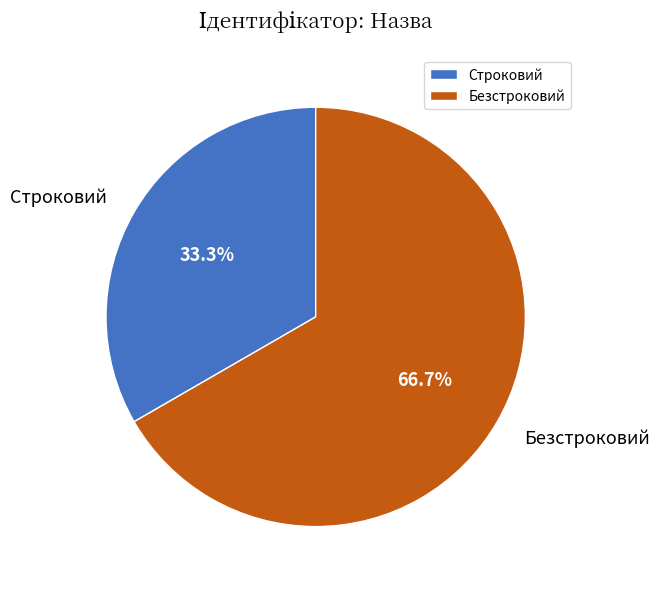

Which slice is the smallest?

Строковий